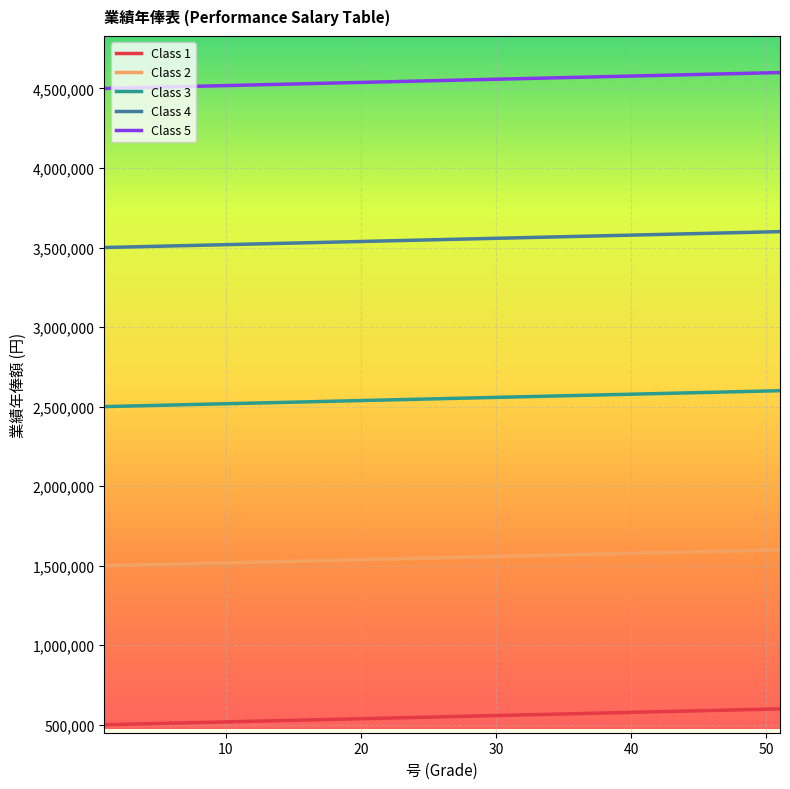

True or false: Class 5 and Class 1 cross at least once.

False